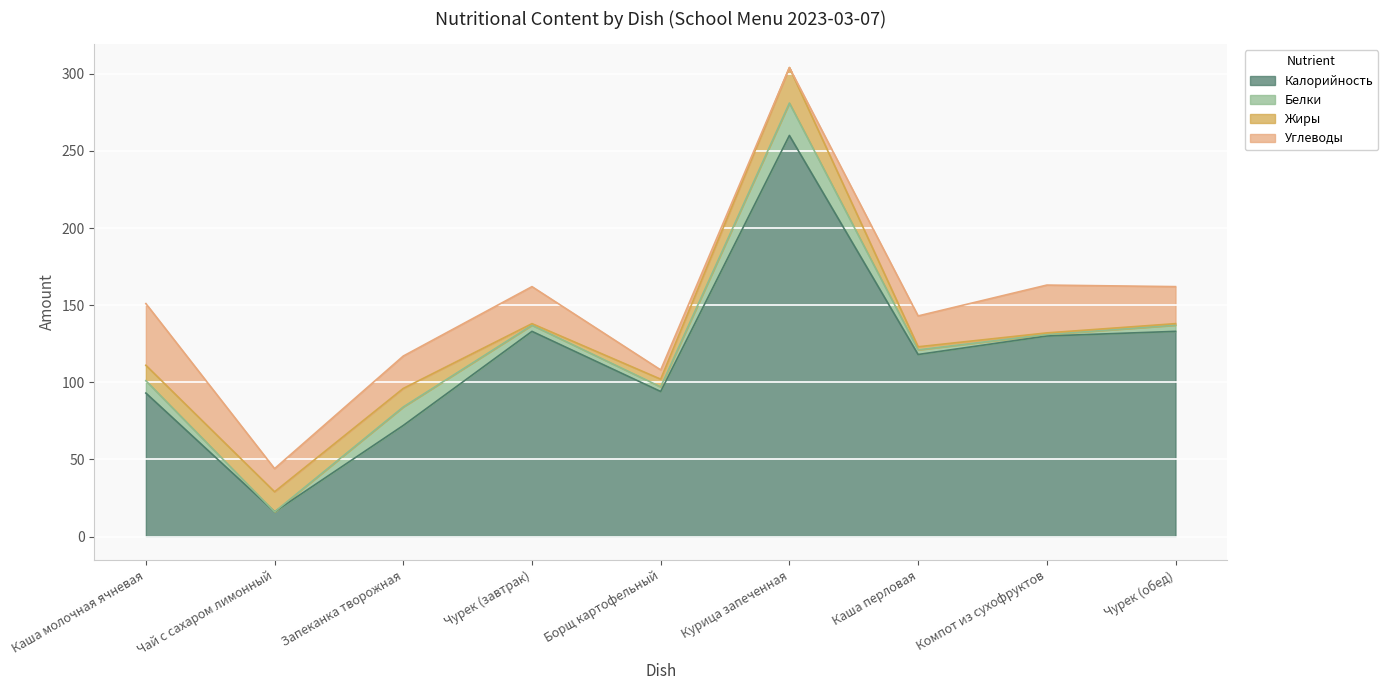

What is the sum of the Углеводы values at Борщ картофельный and Каша молочная ячневая?

46